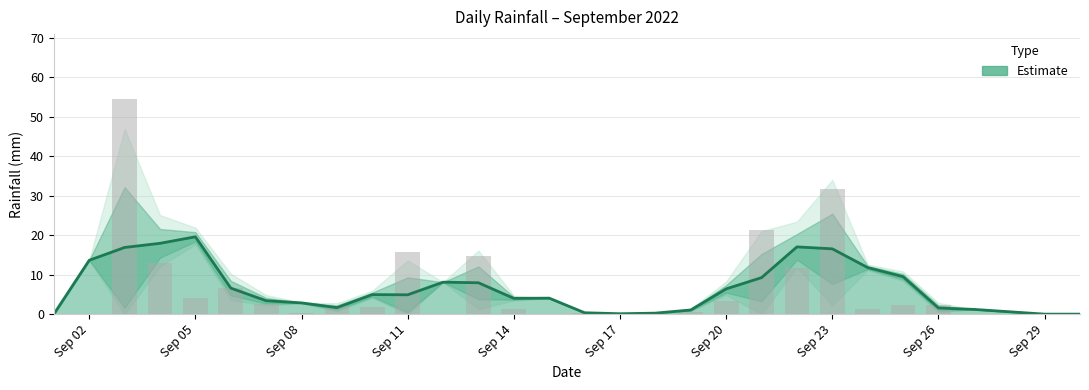

Read the value at 2022-09-13.

14.8